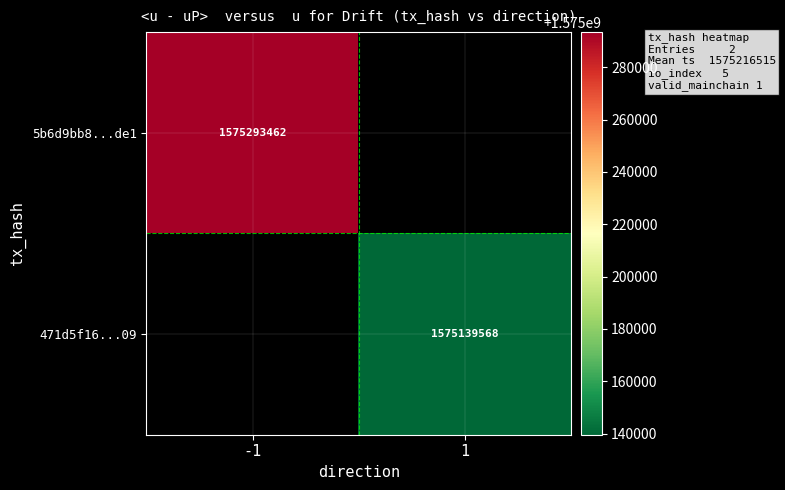

The 471d5f16...09 series shows 1575139568 at 1. True or false?

True